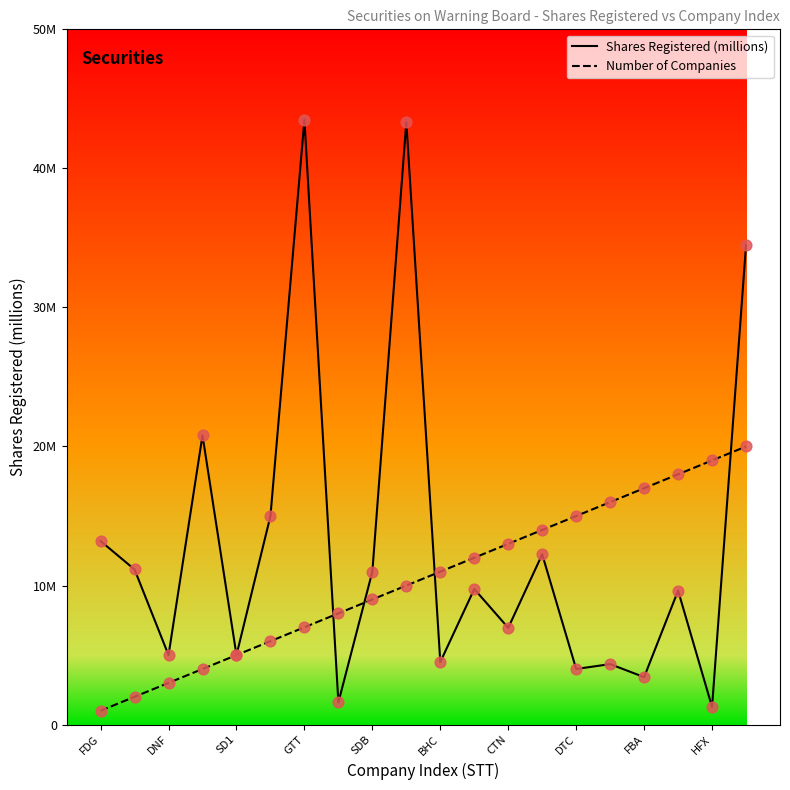

What are all the series names shown in the legend?

Shares Registered (millions), Number of Companies